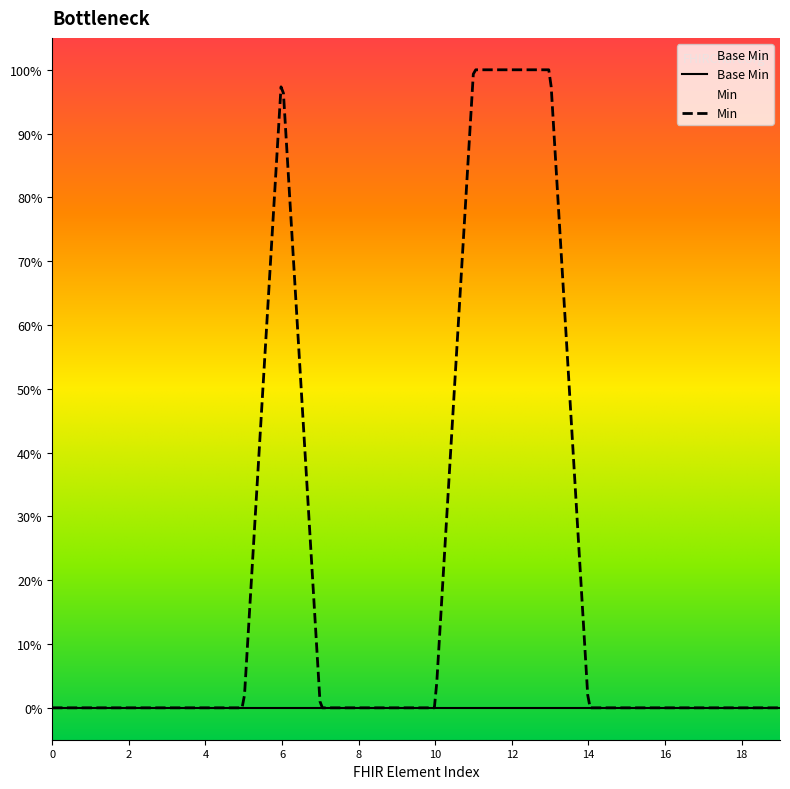

True or false: Min and Base Min cross at least once.

False